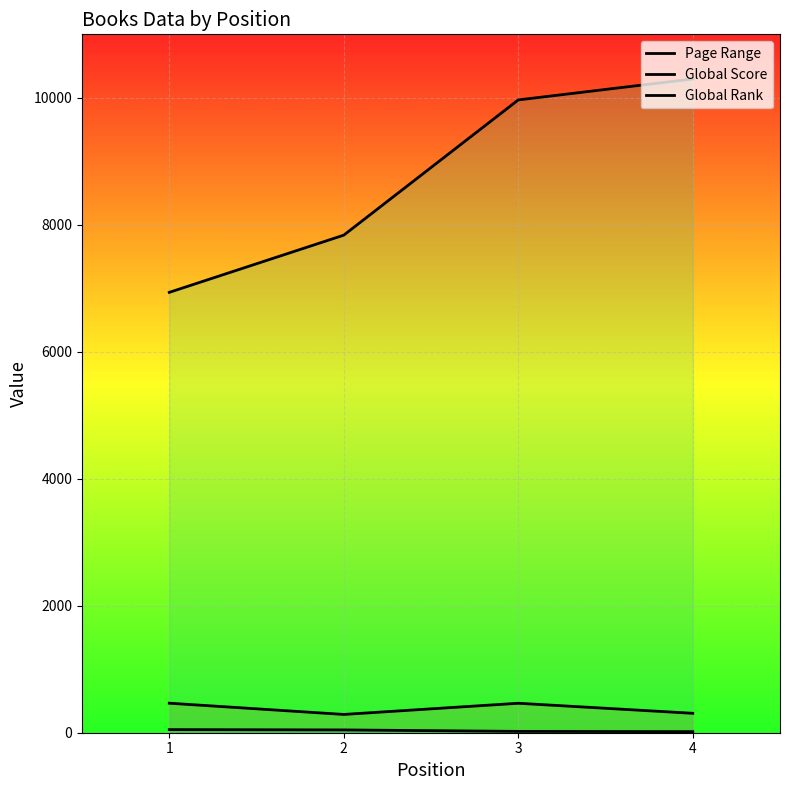

Rank the categories by Page Range value from highest to lowest.

1, 3, 4, 2